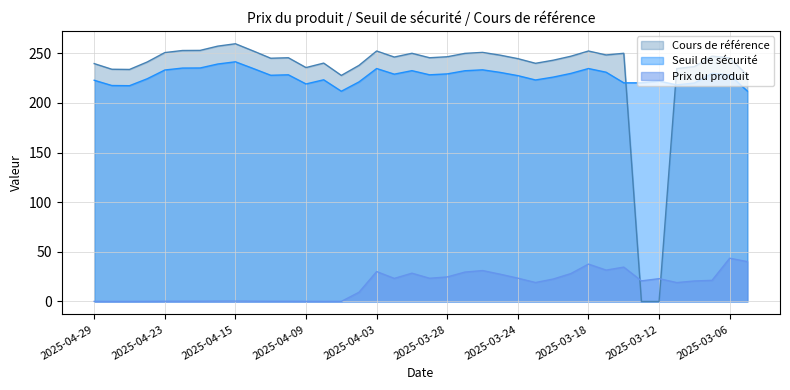

Rank the series by their maximum value, from lowest to highest.

Prix du produit, Seuil de sécurité, Cours de référence